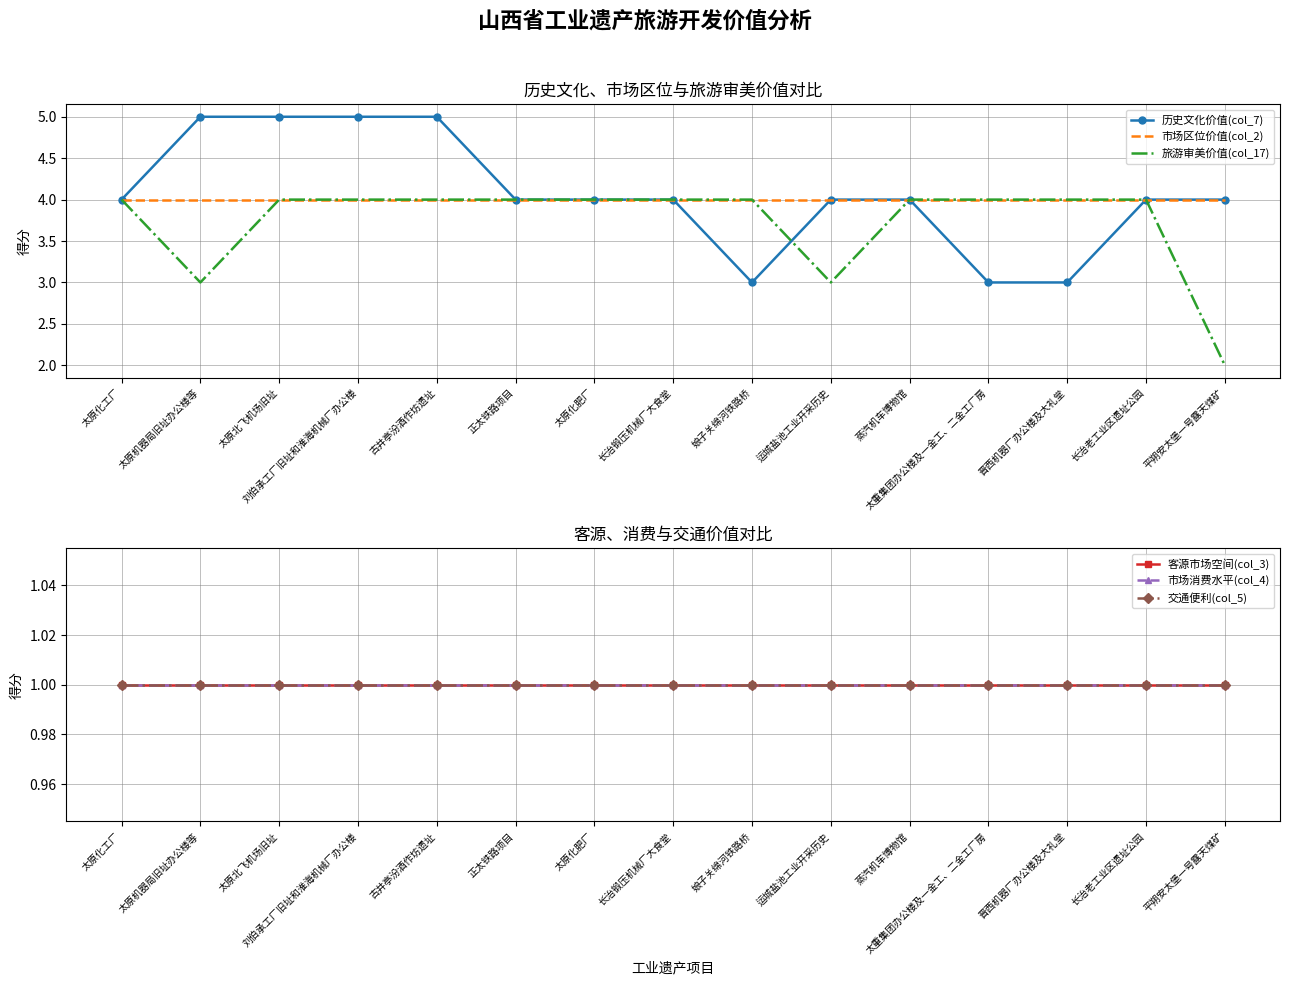

The value of 市场区位价值(col_2) at 古井亭汾酒作坊遗址 is 4. True or false?

True